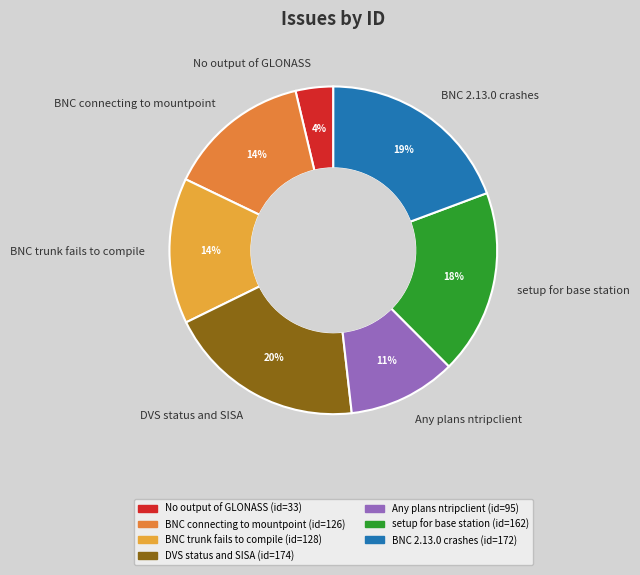

To the nearest percent, what portion does BNC 2.13.0 crashes represent?

19%